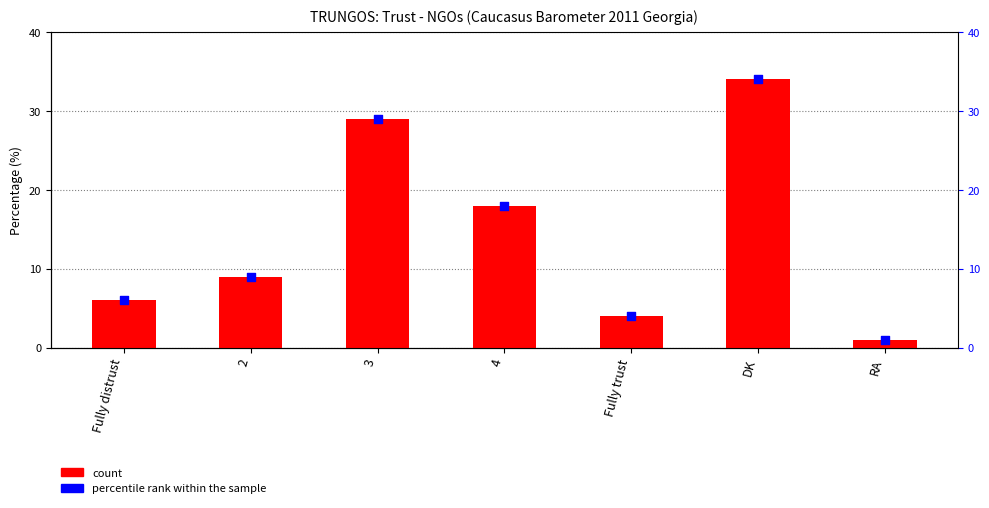

Which series reaches the minimum Y coordinate?

Percentage